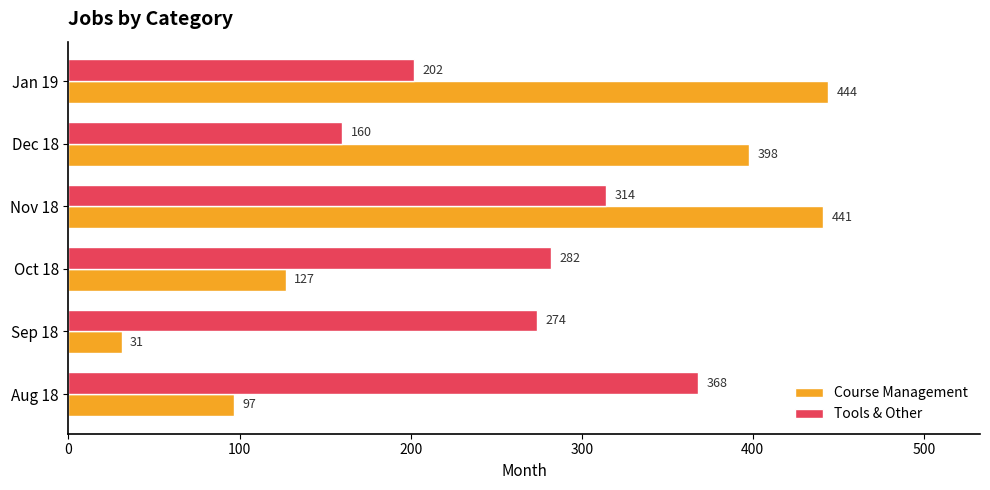

What value does the Course Management series have at Nov 18?

441